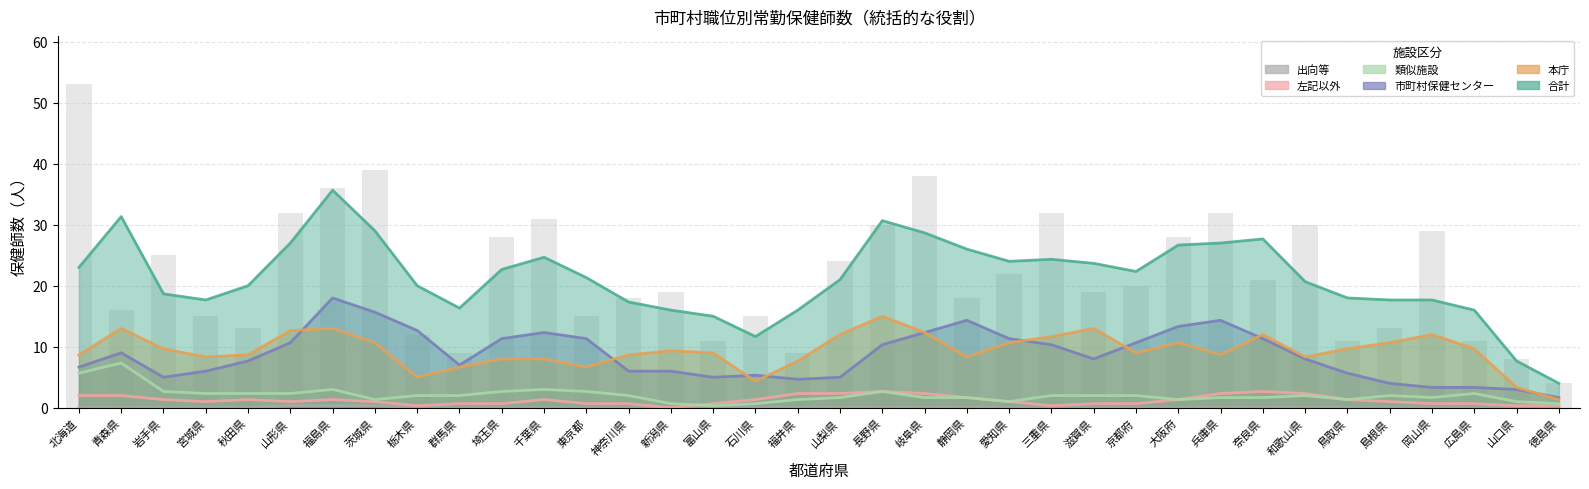

What is the difference between the highest and lowest values at 三重県?

32